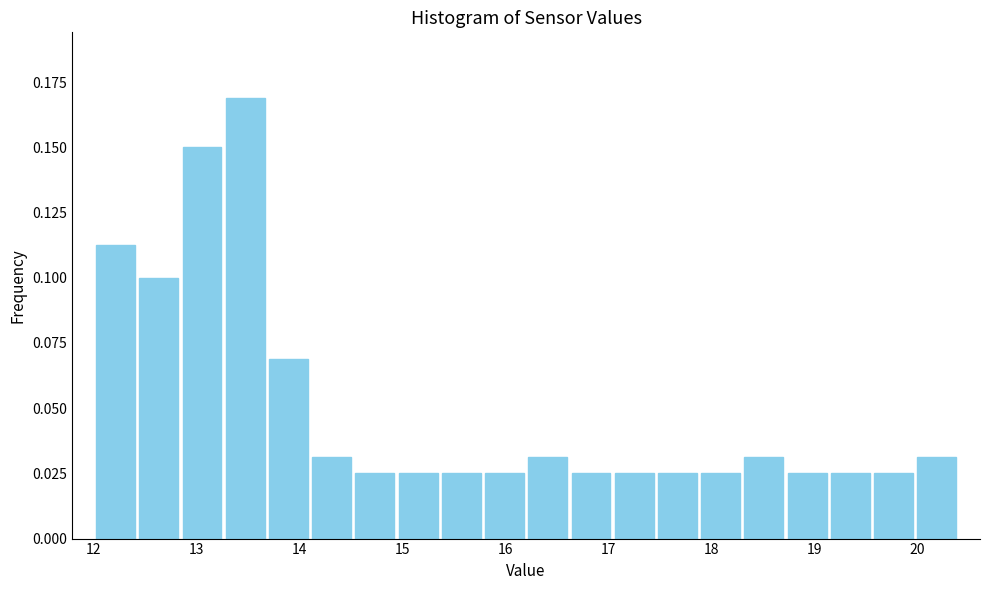

How tall is the bar that spans 14.52 to 14.94 on the x-axis? Neither the bar edges nor the heights are printed on the chart, so give them approximately, as read against the axes.

0.025